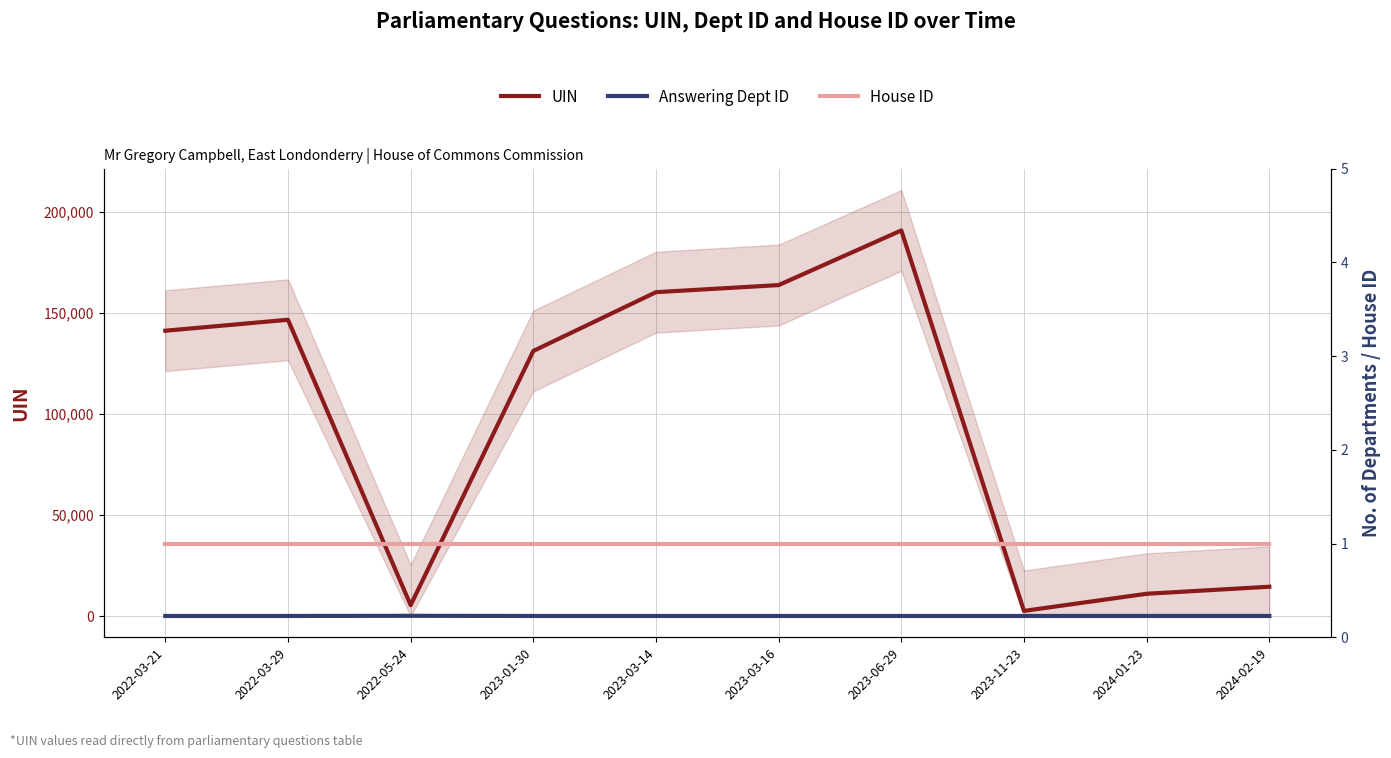

The value of House ID at 2023-03-14 is 1. True or false?

False